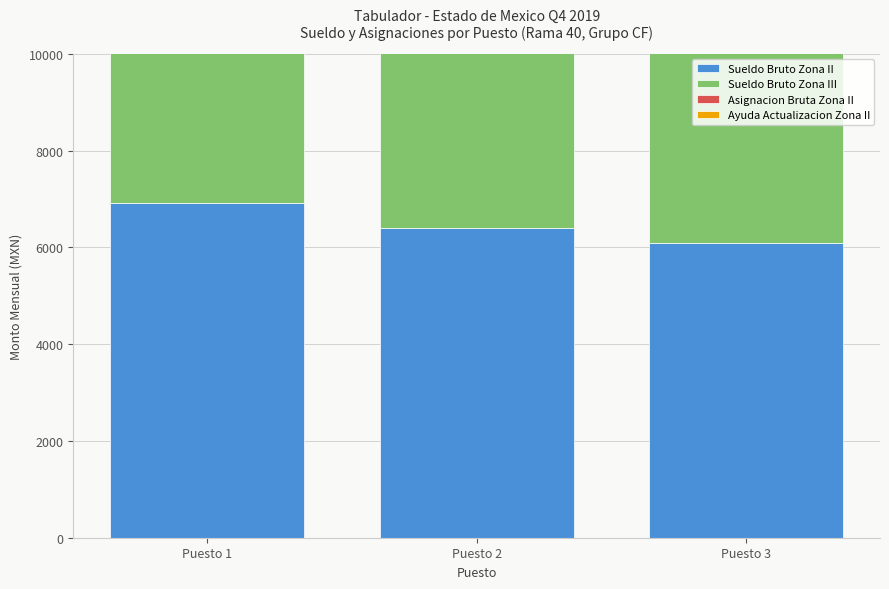

What is the value of the Sueldo Bruto Zona III bar at the 3rd from the left?

6096